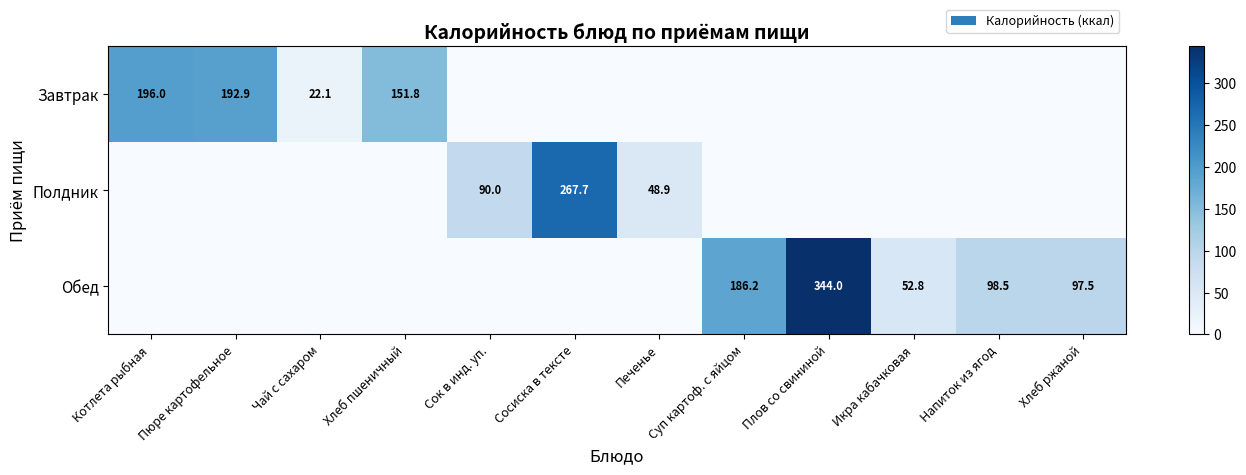

The value of Завтрак at Котлета рыбная is 283.4. True or false?

False